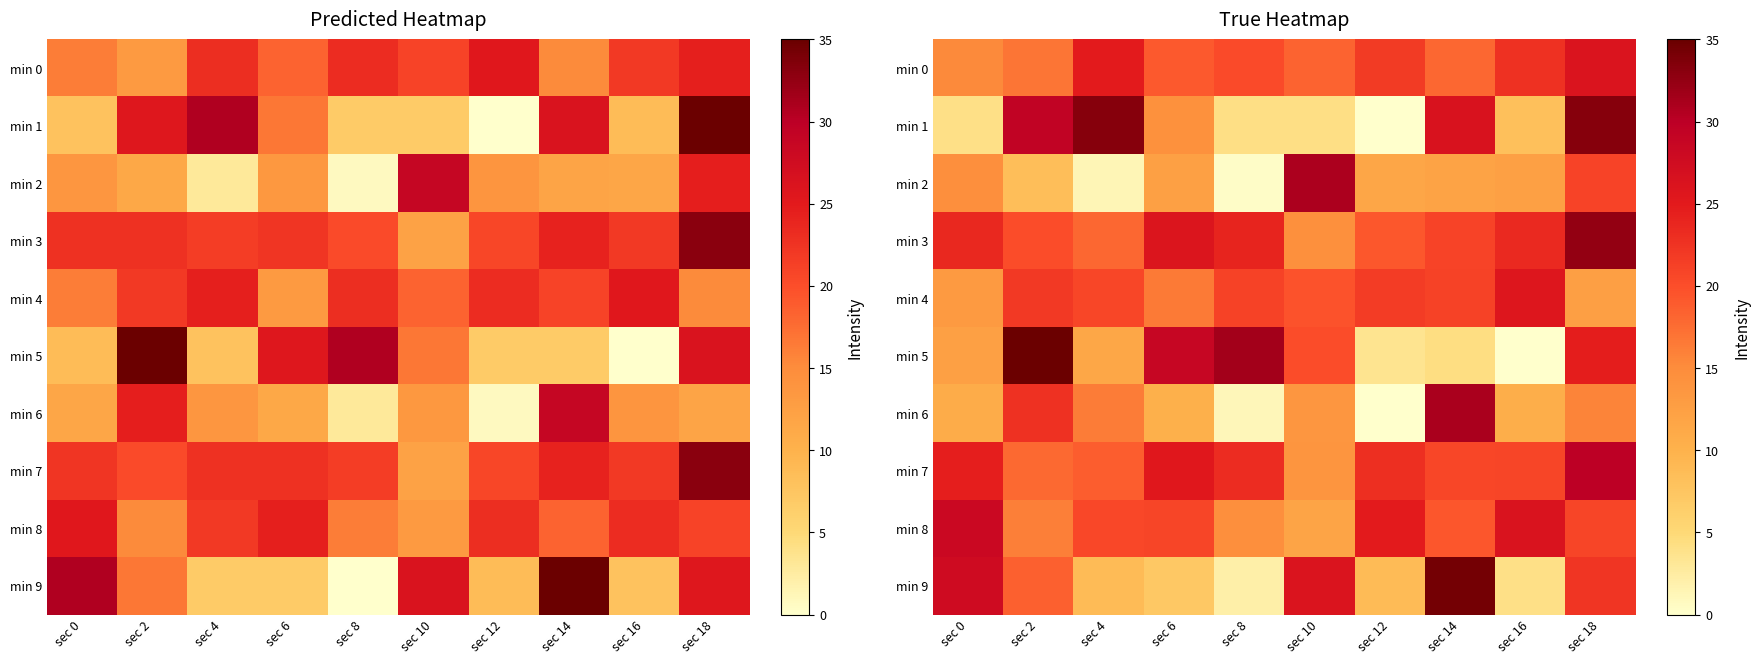

How many values in the min 2 series exceed 12?

5